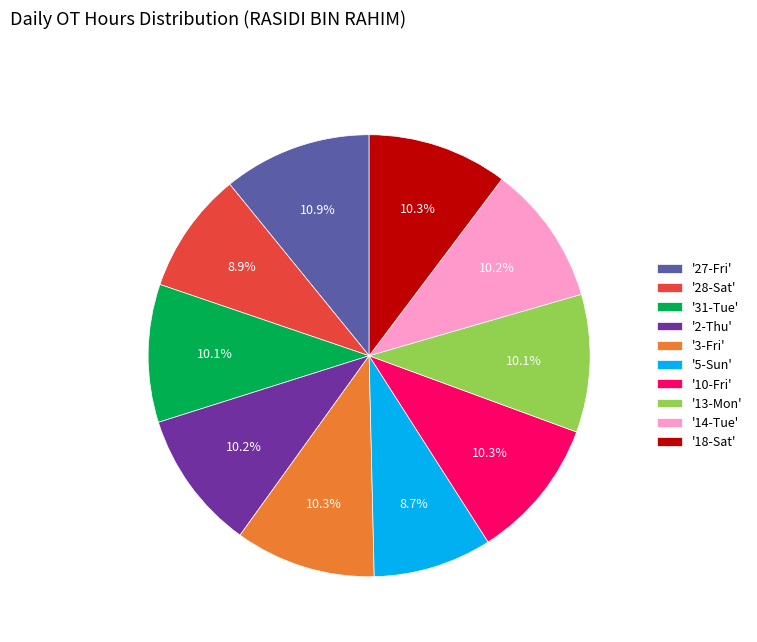

Combined, what portion of the pie is '14-Tue' and '3-Fri'?

20.5%